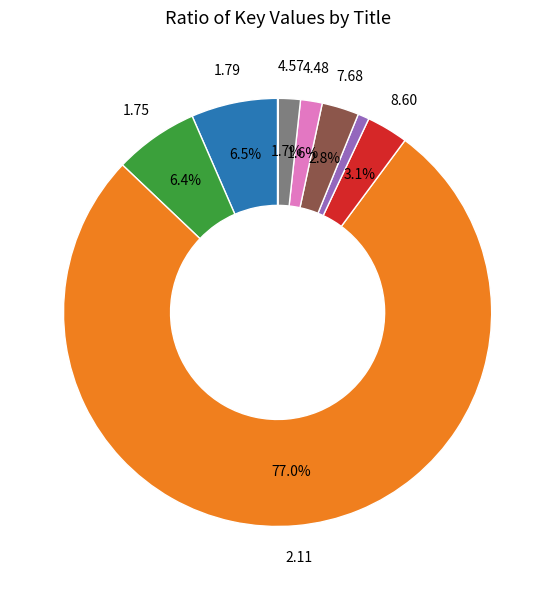

Is there any slice that represents more than half of the pie?

Yes